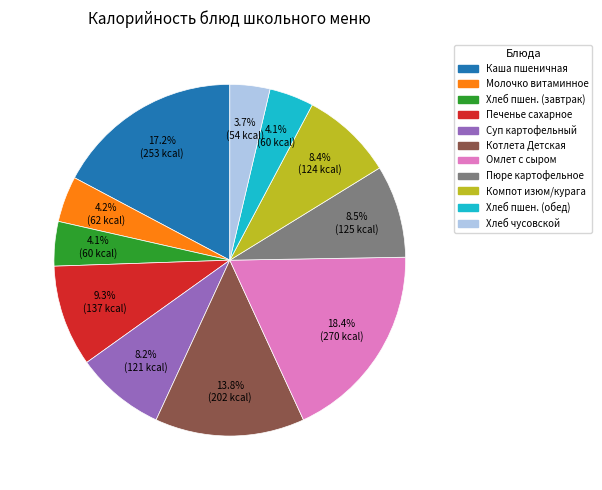

Does any single category account for the majority?

No